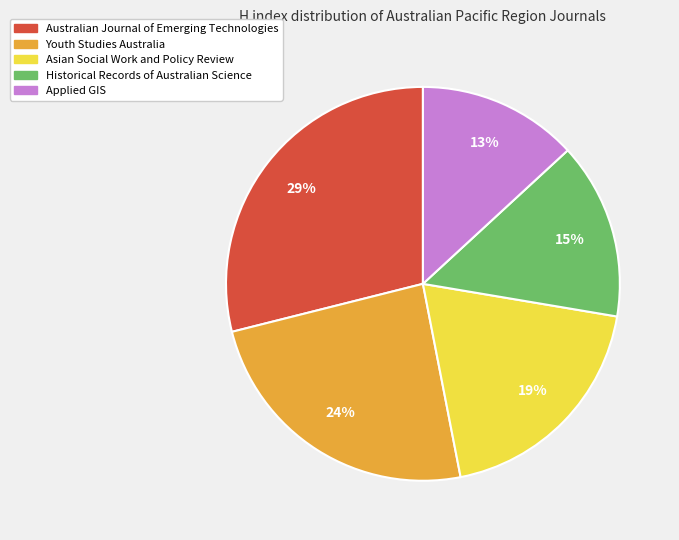

What is the ratio of the value at Youth Studies Australia to the value at Asian Social Work and Policy Review?

1.3